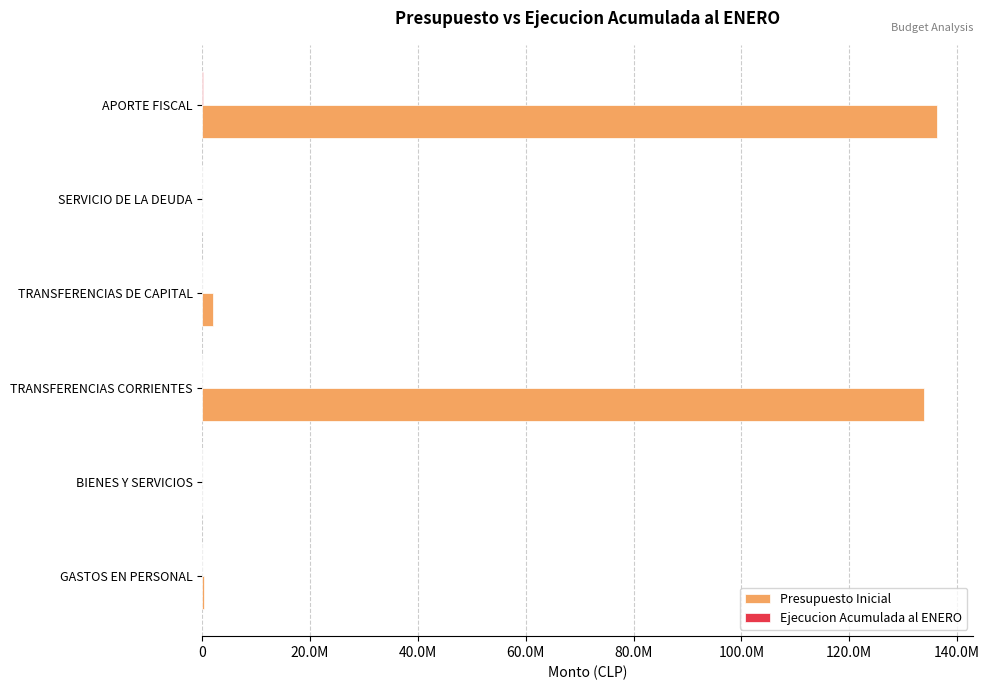

Does the chart contain stacked bars?

No